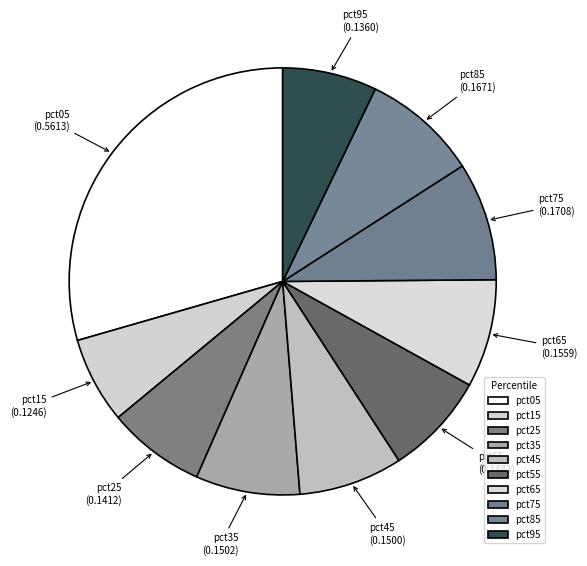

True or false: pct45 accounts for 8% of the total.

True